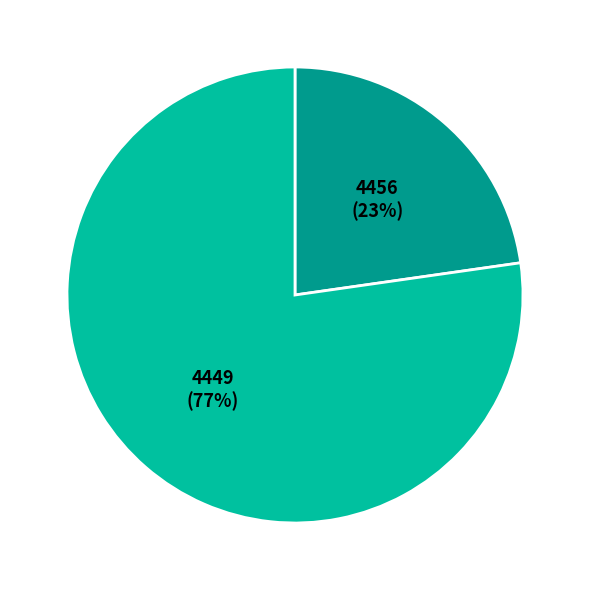

What is the smallest slice in the pie chart?

4456